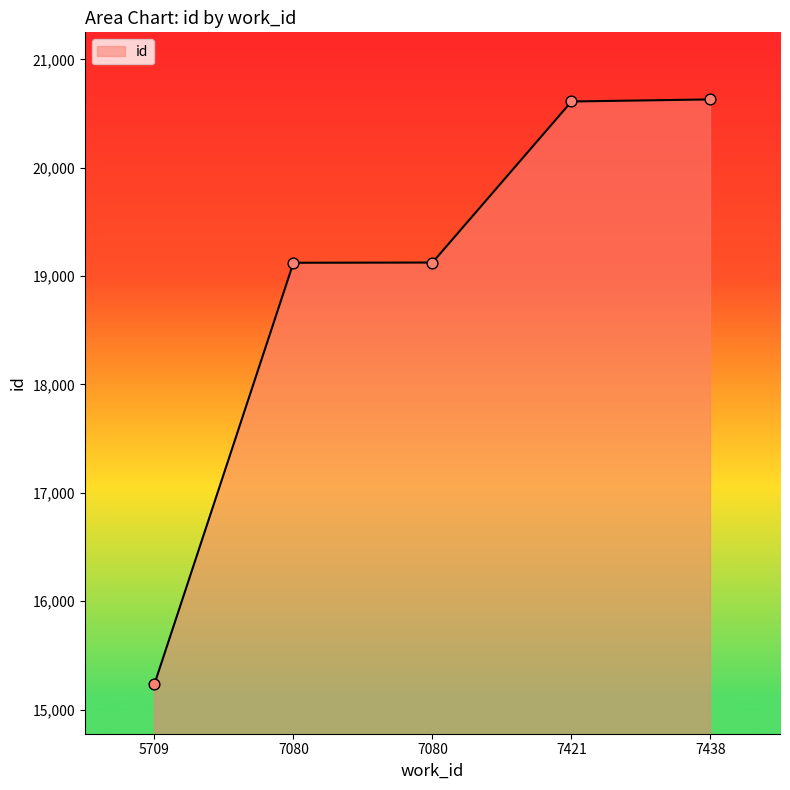

What is the ratio of the value at 7438 to the value at 5709?

1.4